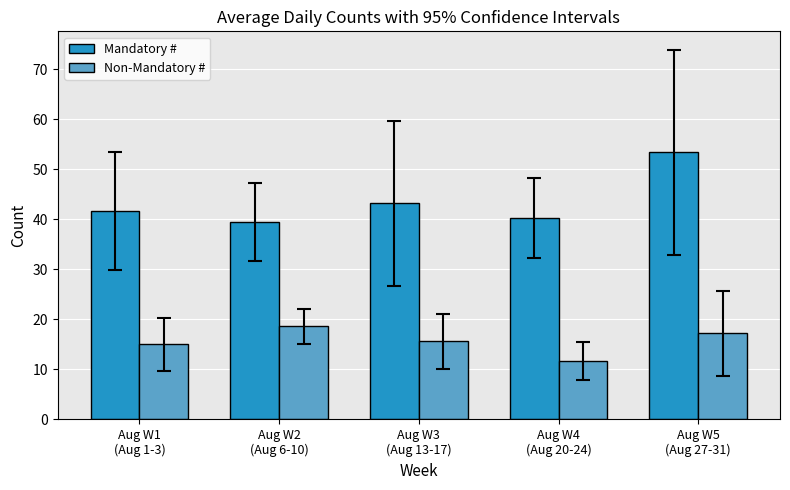

What is the minimum value shown in the chart?

11.6